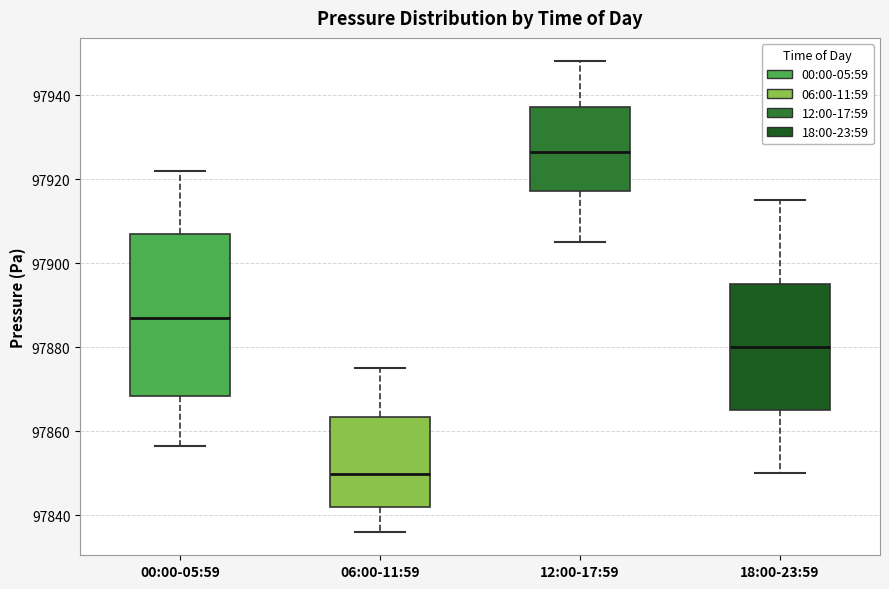

Which box has the lowest median line?

06:00-11:59